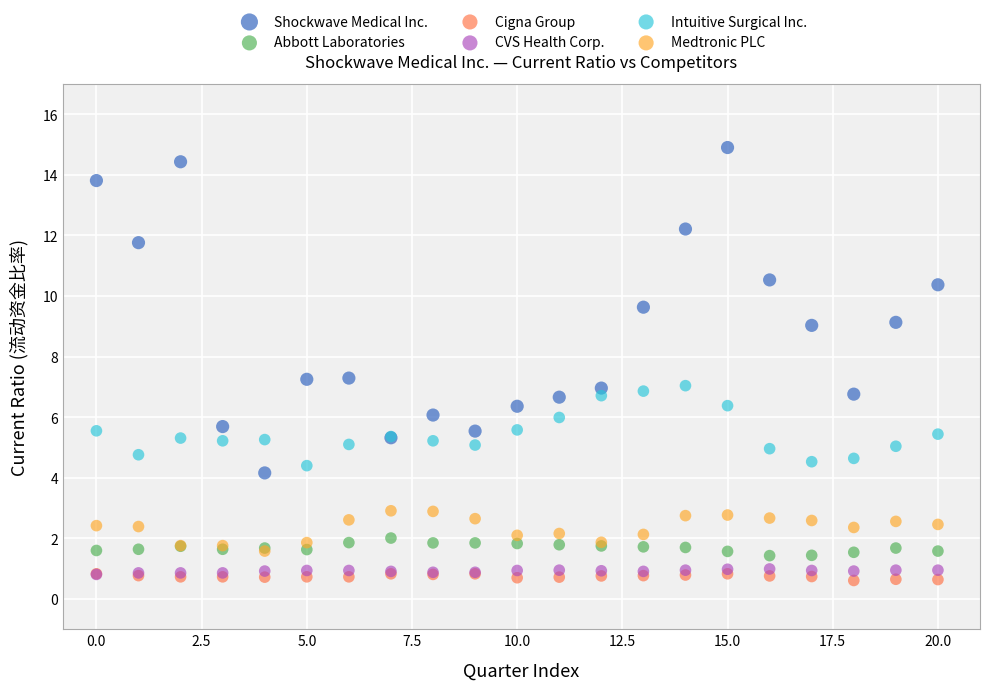

What are all the series names shown in the legend?

Shockwave Medical Inc., Abbott Laboratories, Cigna Group, CVS Health Corp., Intuitive Surgical Inc., Medtronic PLC